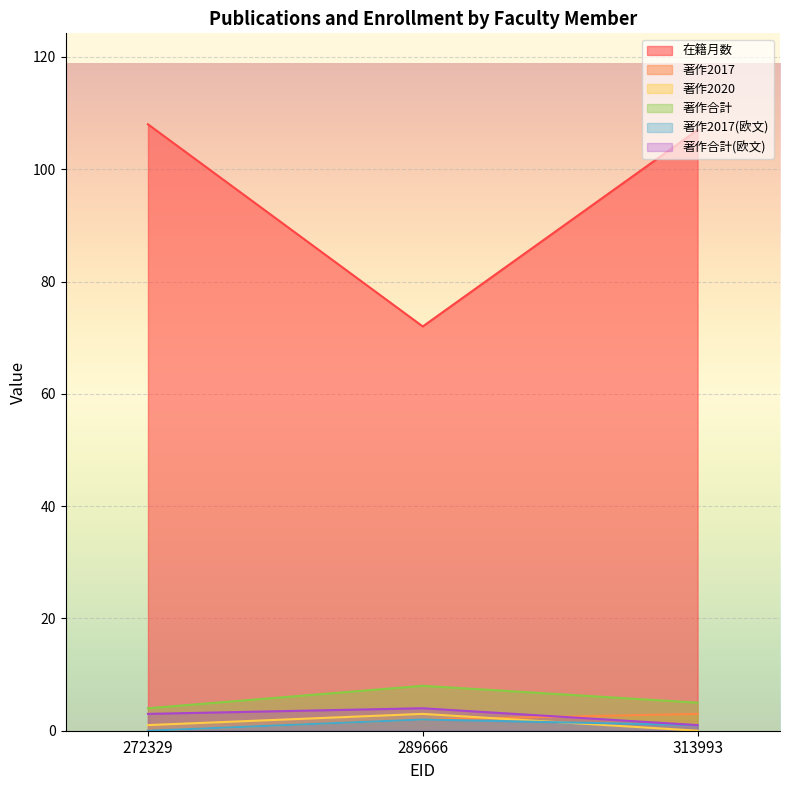

Reading left to right, what are all the values shown in this chart?

在籍月数: 108	72	107
著作2017: 0	2	3
著作2020: 1	3	0
著作合計: 4	8	5
著作2017(欧文): 0	2	1
著作合計(欧文): 3	4	1